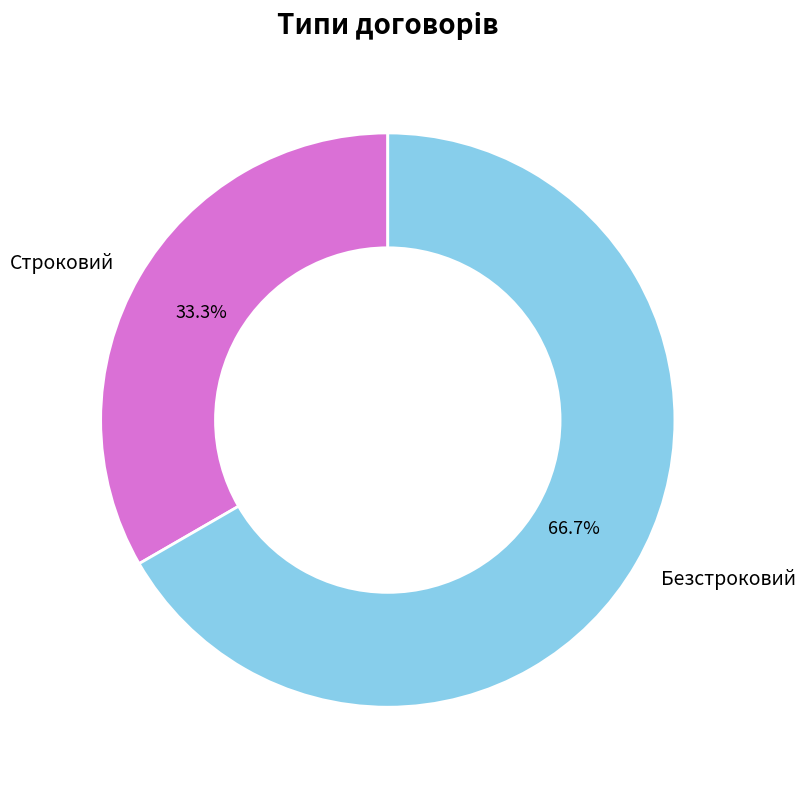

Count the number of slices in the pie.

2